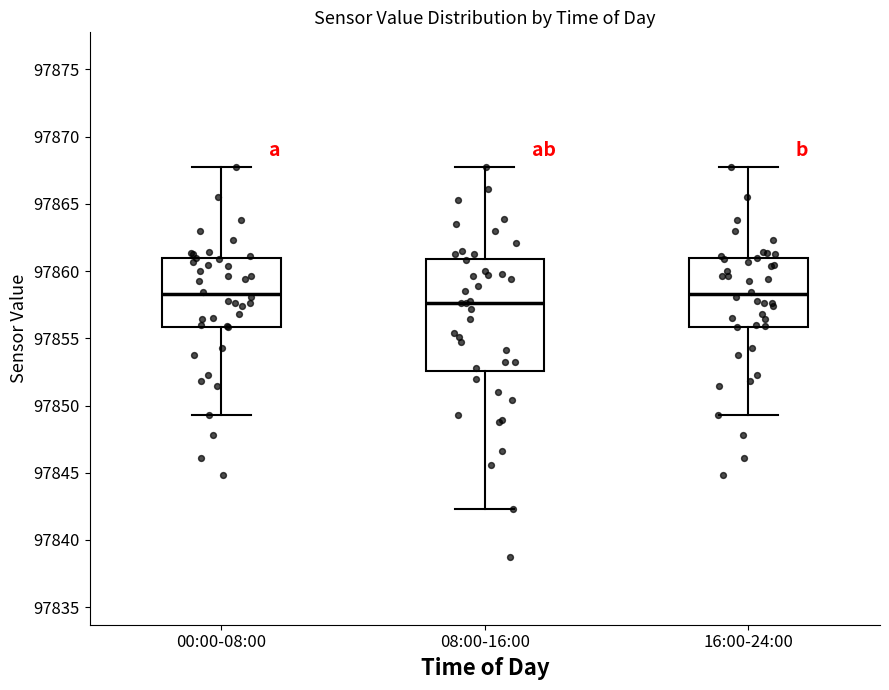

Reading left to right, transcribe this box plot: for each box, give where its median line is, the range the box spans, and where its two whiskers end, as read against the y-axis. The values are not printed on the chart, so give them approximately, as read against the axis.

00:00-08:00: median 97858.5, box 97856.0 to 97861.0, whiskers 97849.5 to 97868.0
08:00-16:00: median 97857.5, box 97852.5 to 97861.0, whiskers 97842.5 to 97868.0
16:00-24:00: median 97858.5, box 97856.0 to 97861.0, whiskers 97849.5 to 97868.0